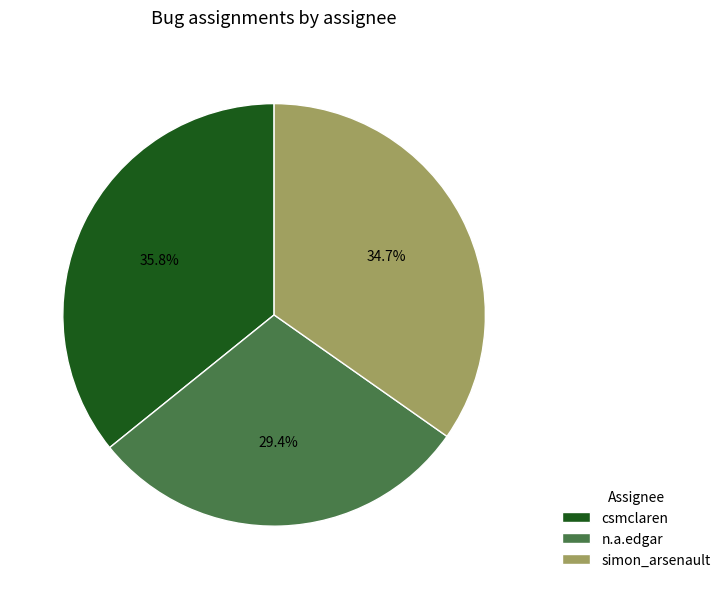

True or false: n.a.edgar accounts for 39% of the total.

False